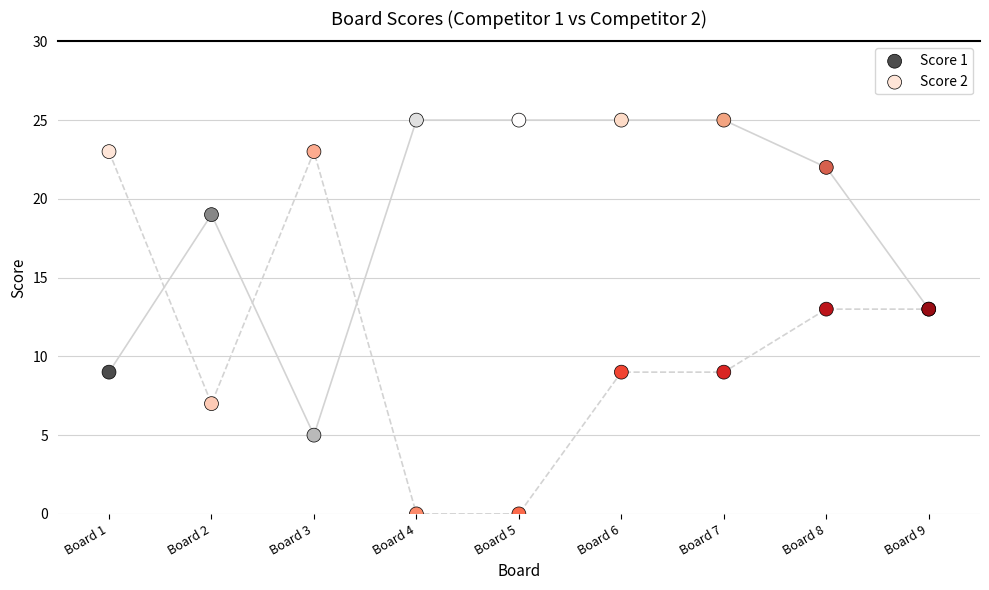

What is the X range (max minus min) for the scatter plot?

8